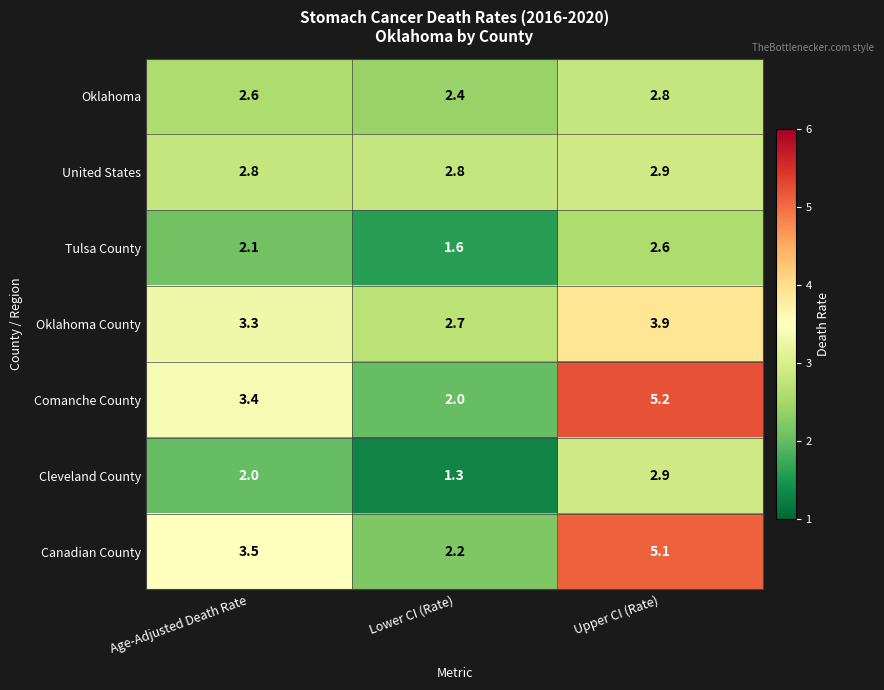

Which series has the widest spread of values?

Comanche County